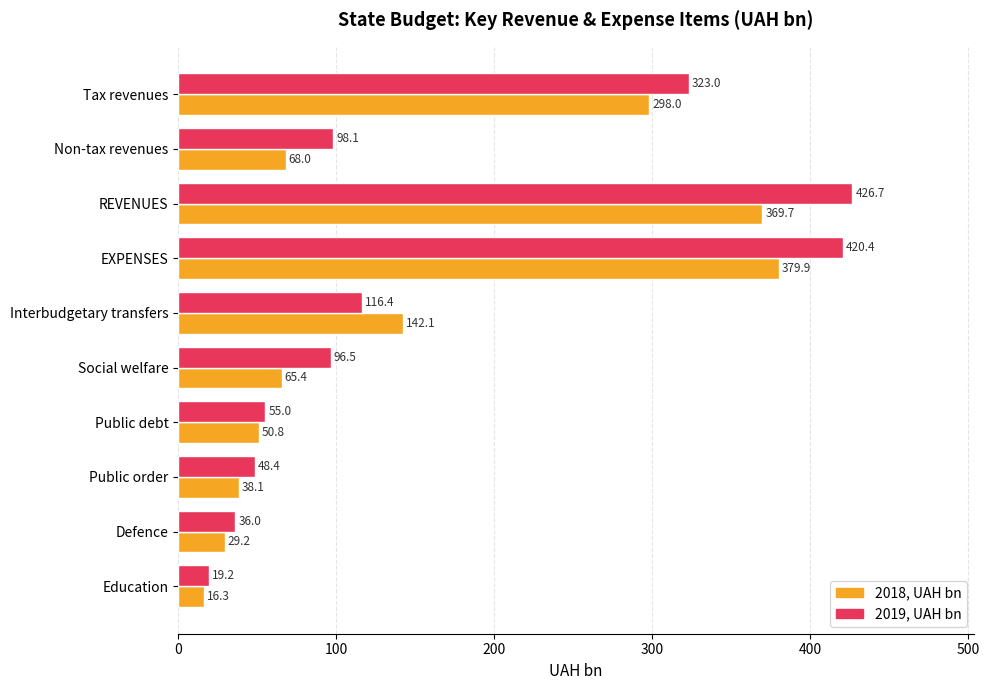

At how many categories does at least one series exceed 43?

8